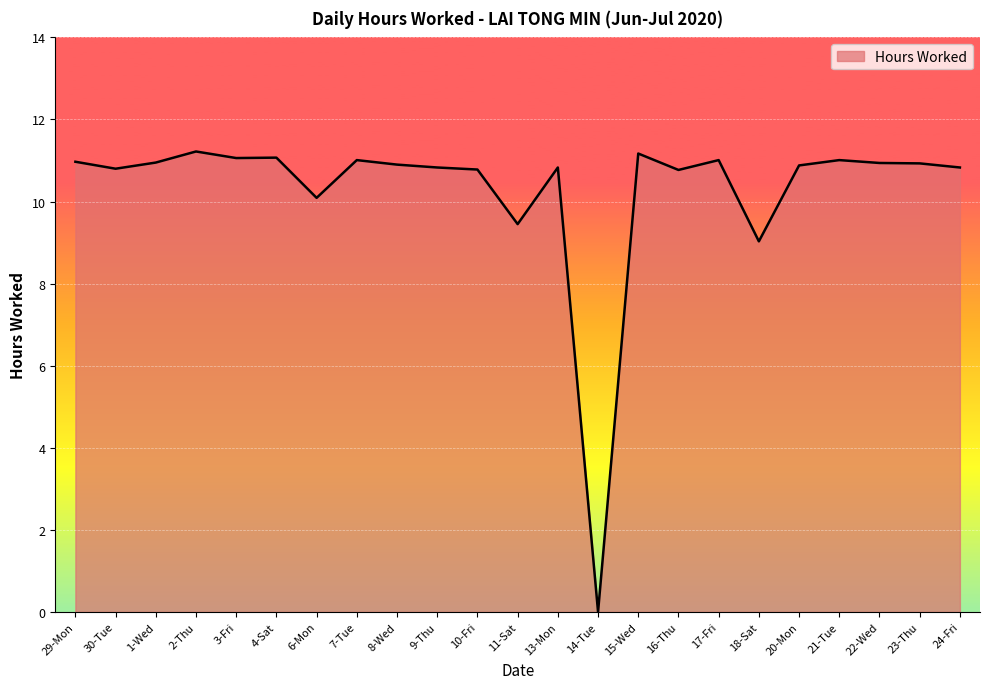

What is the maximum value shown in the chart?

11.2